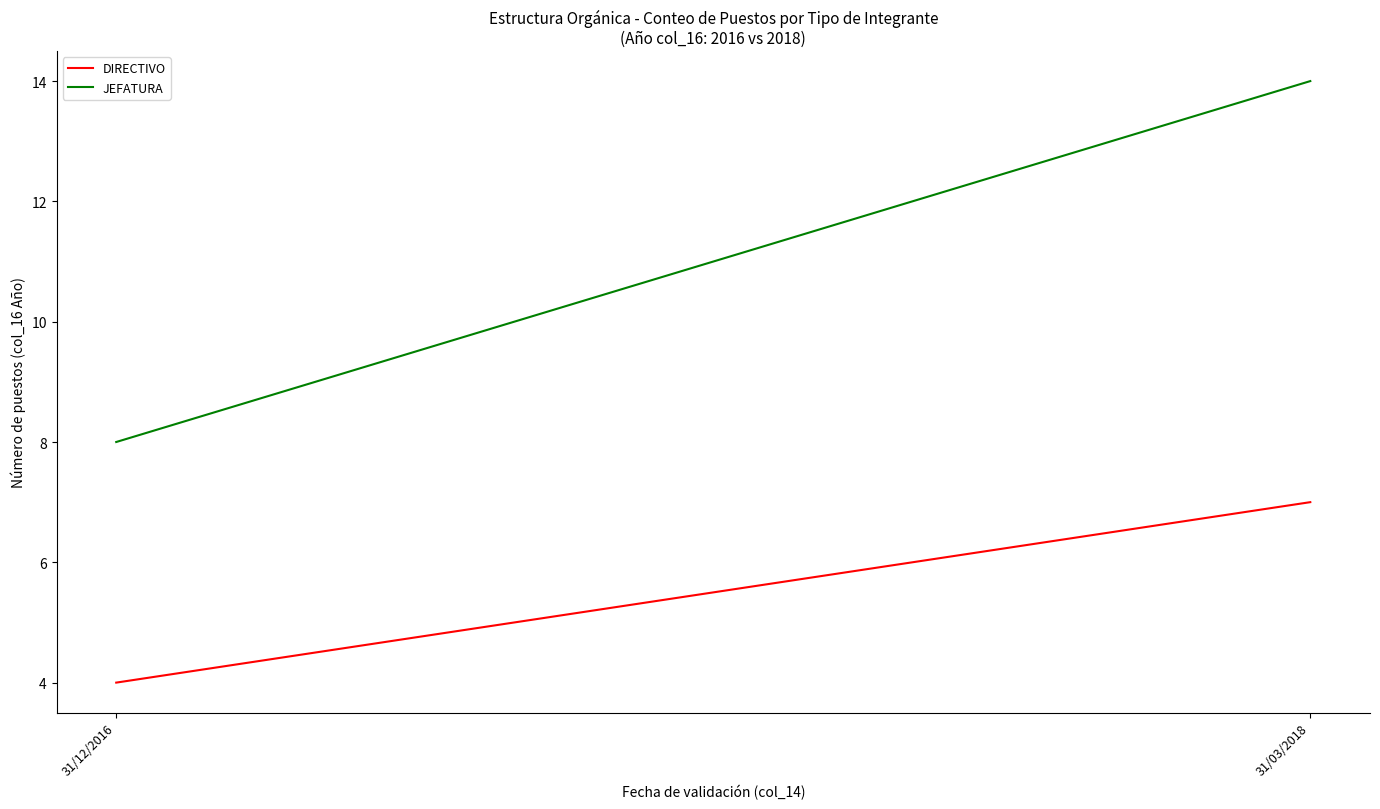

What is the label of the 2nd point from the right?

31/12/2016